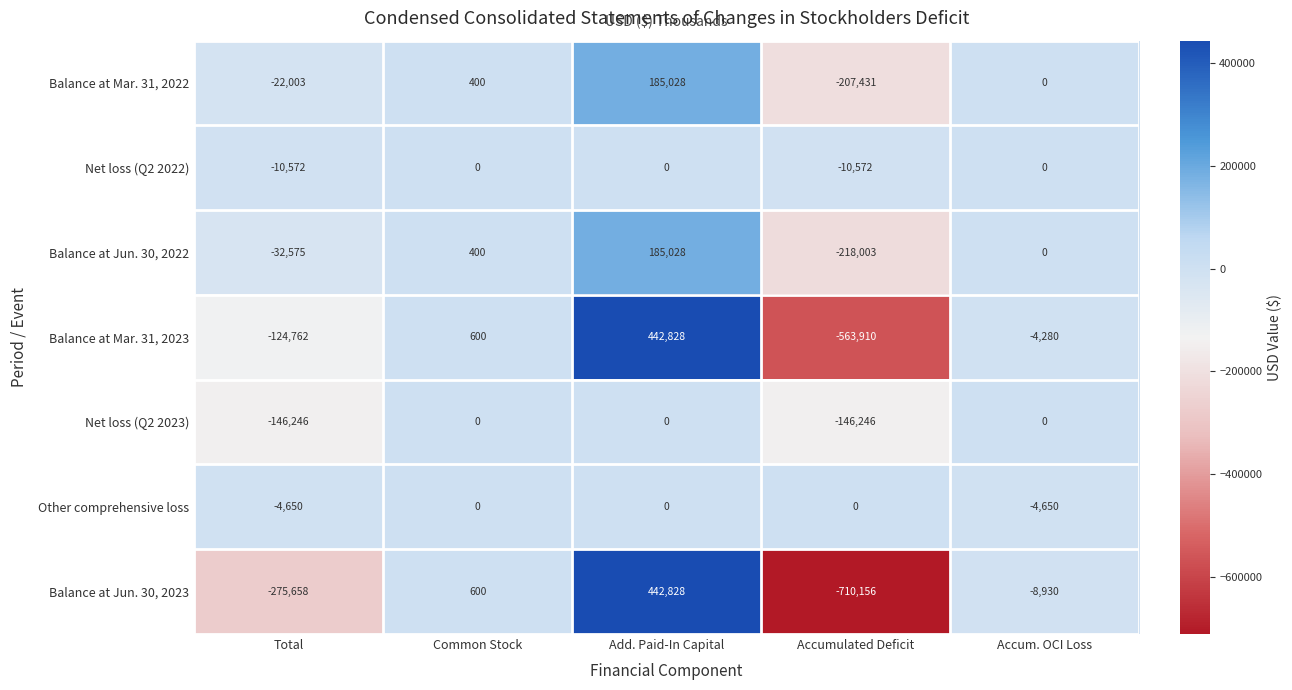

At which category does the chart reach its peak across all series?

Add. Paid-In Capital